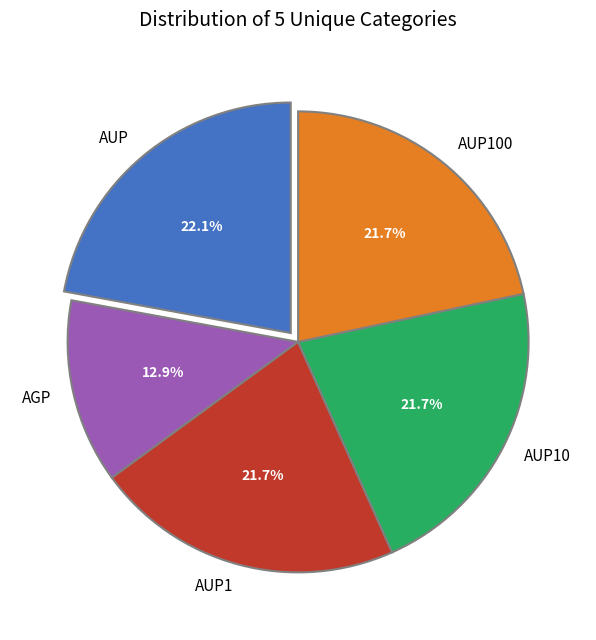

How much of the chart is everything except AUP10?

78.3%